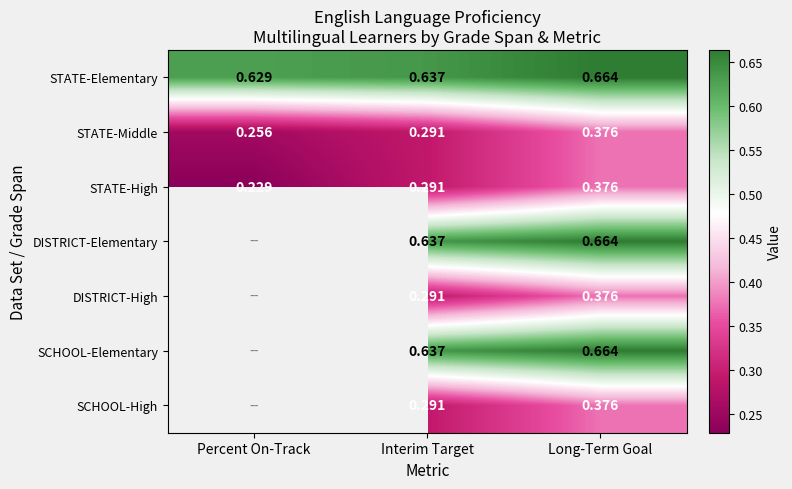

Is it true that SCHOOL-Elementary equals 0.9 at Long-Term Goal?

False